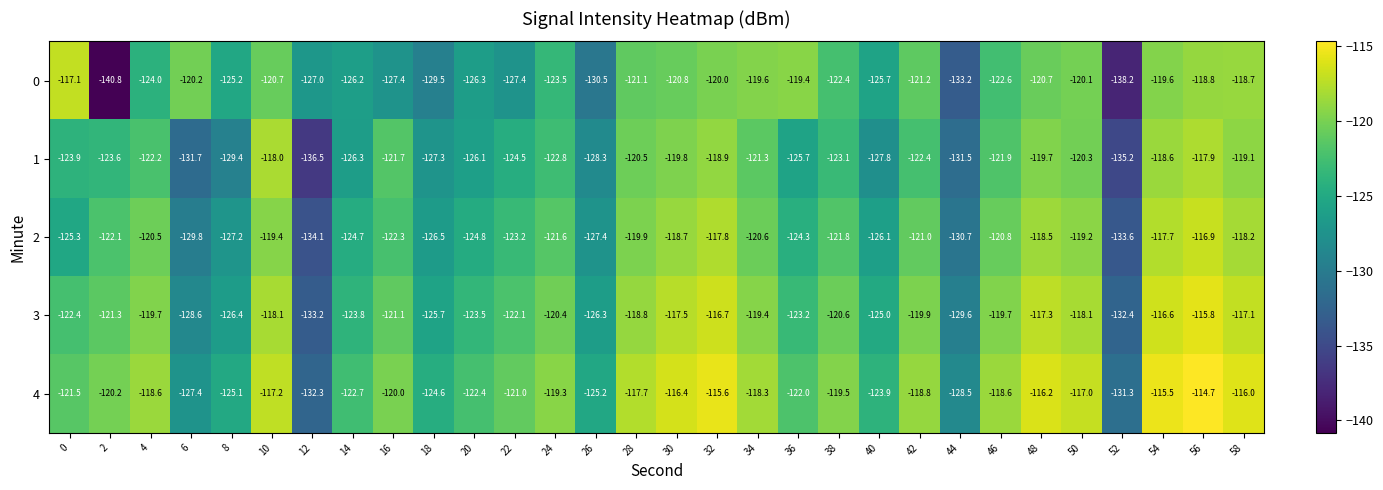

What is the difference between the highest and lowest values at 34?

3.0